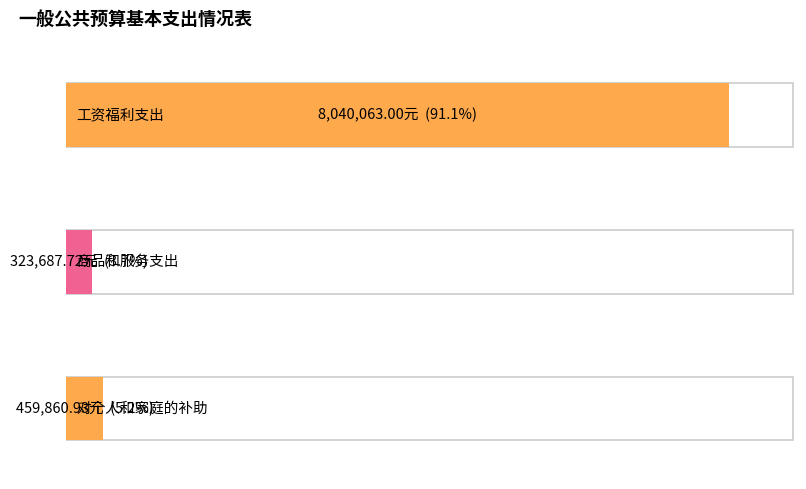

What is the difference between the 财政一般拨款 values at 商品和服务支出 and 对个人和家庭的补助?

136173.2